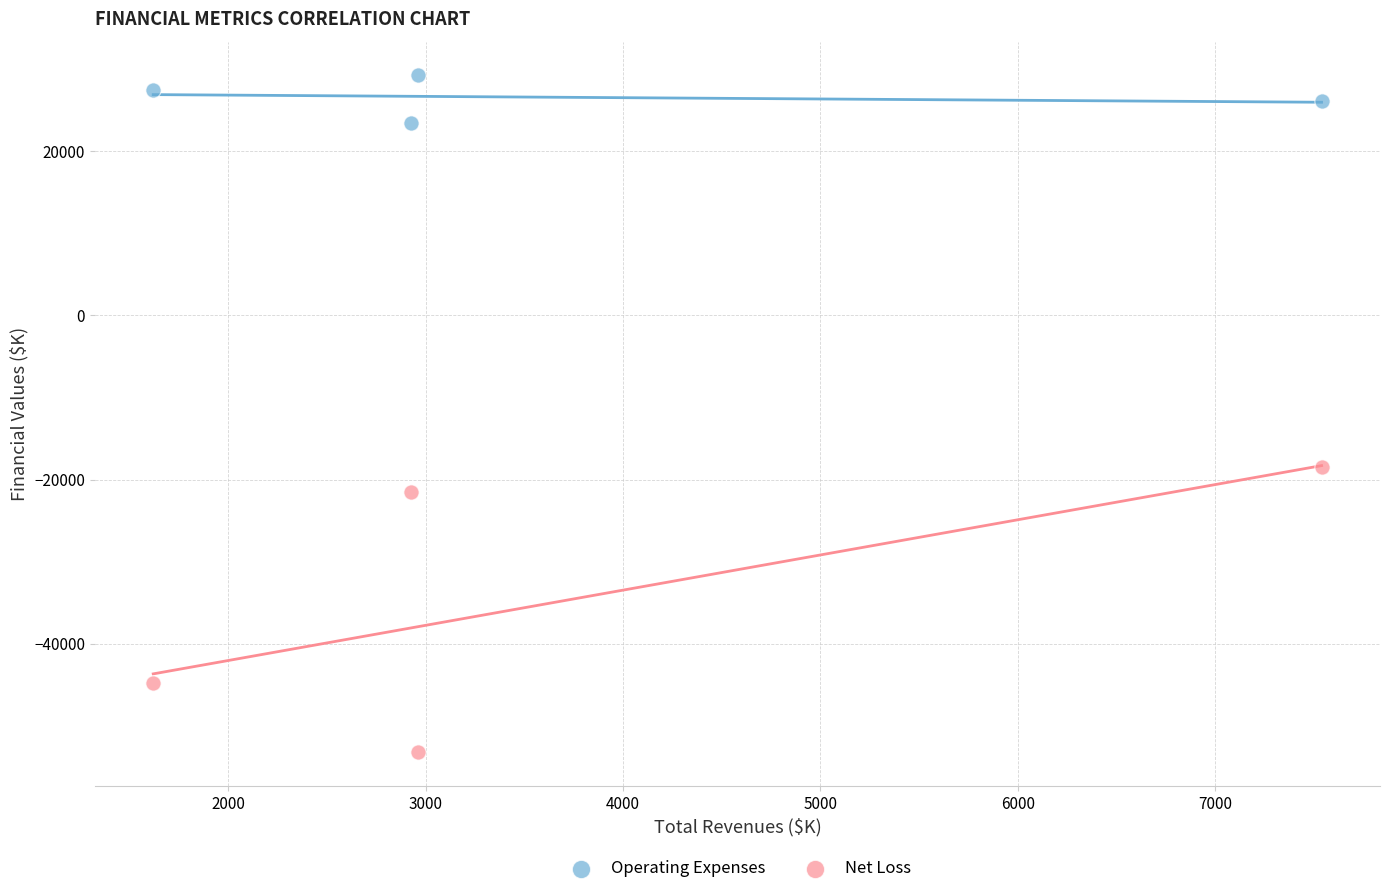

What are all the series names shown in the legend?

Operating Expenses, Net Loss